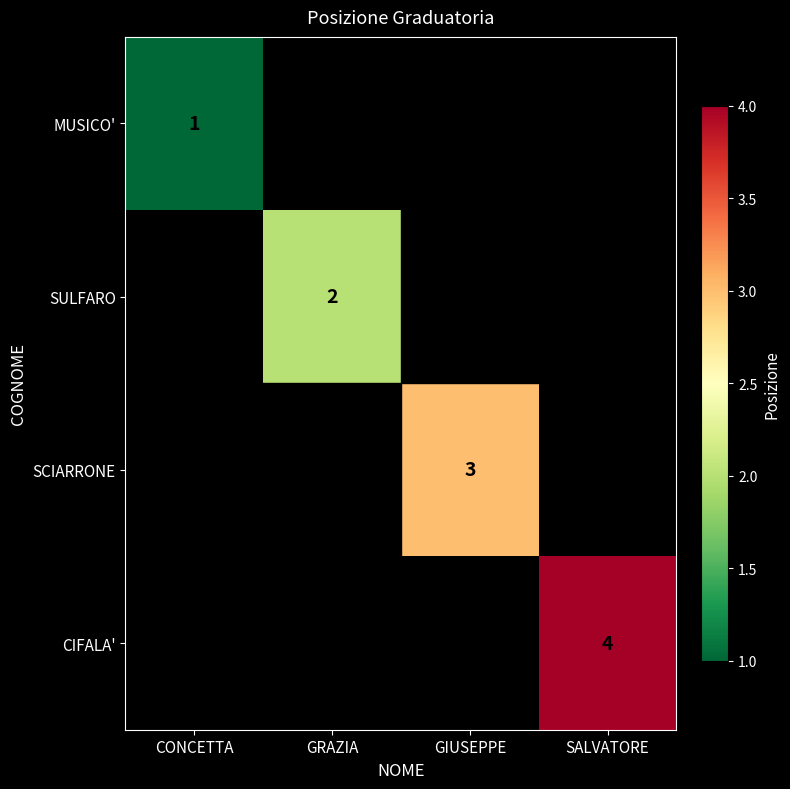

Count the number of categories in the chart.

4